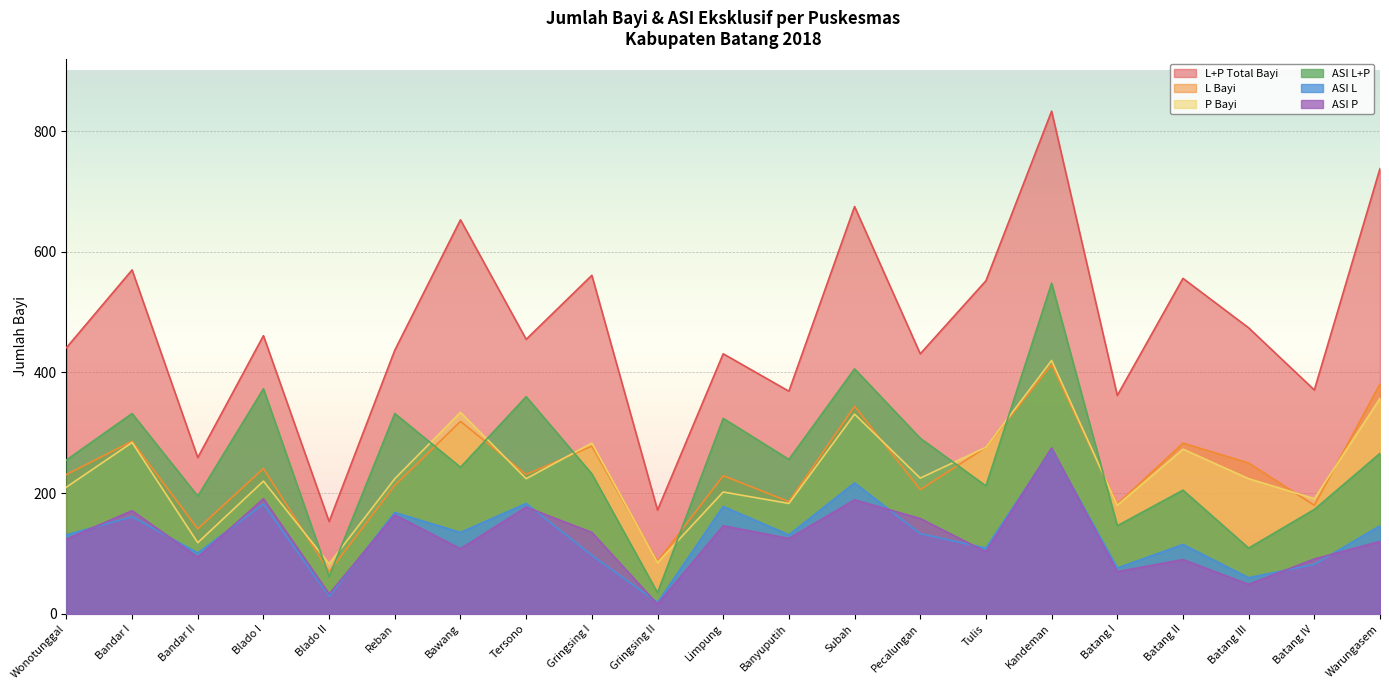

Is it true that ASI L+P equals 150 at Blado I?

False